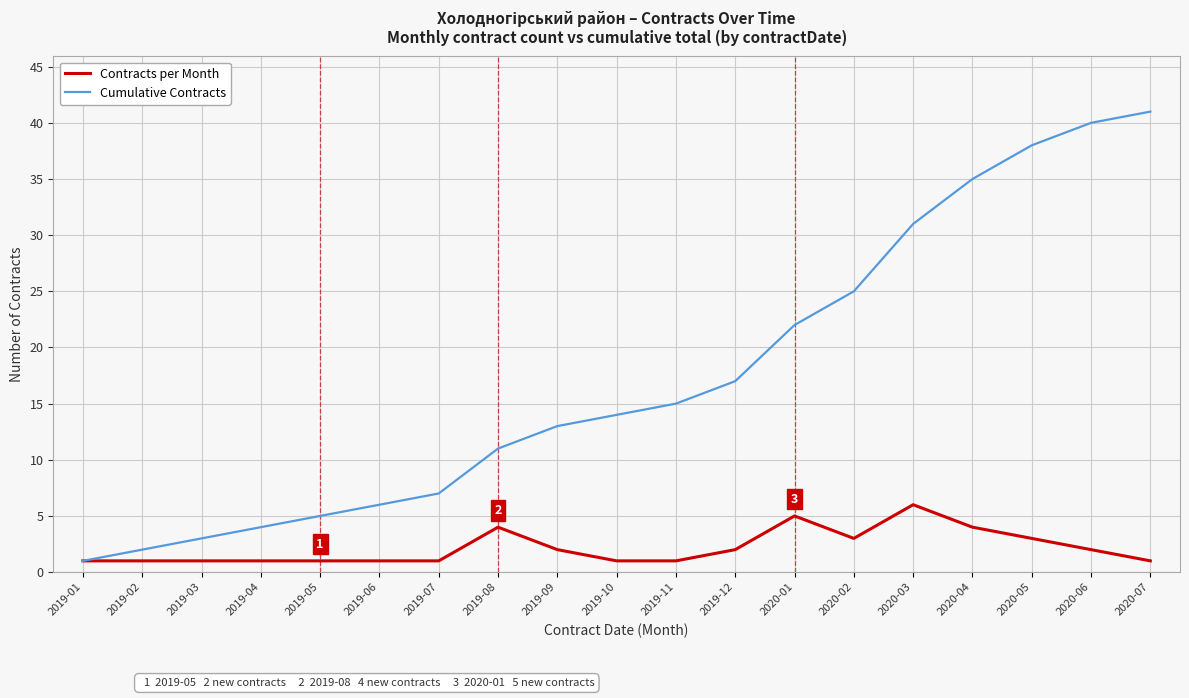

At 2020-07, list the series in order from smallest to largest.

Contracts per Month, Cumulative Contracts